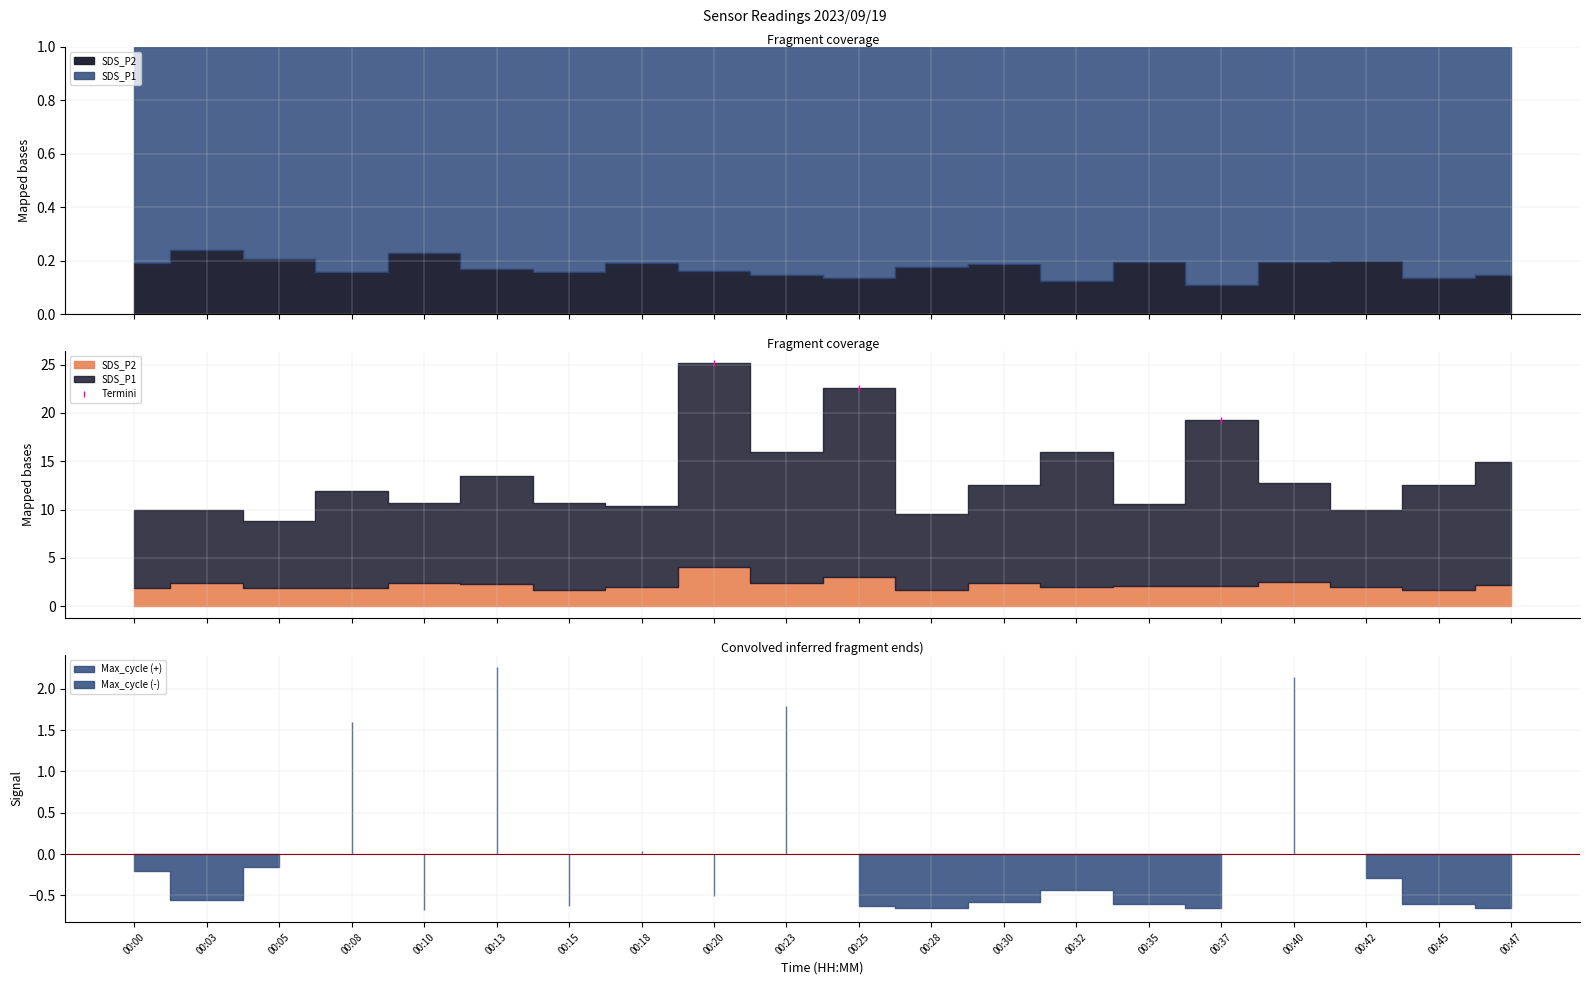

What is the greatest value displayed?

25.2